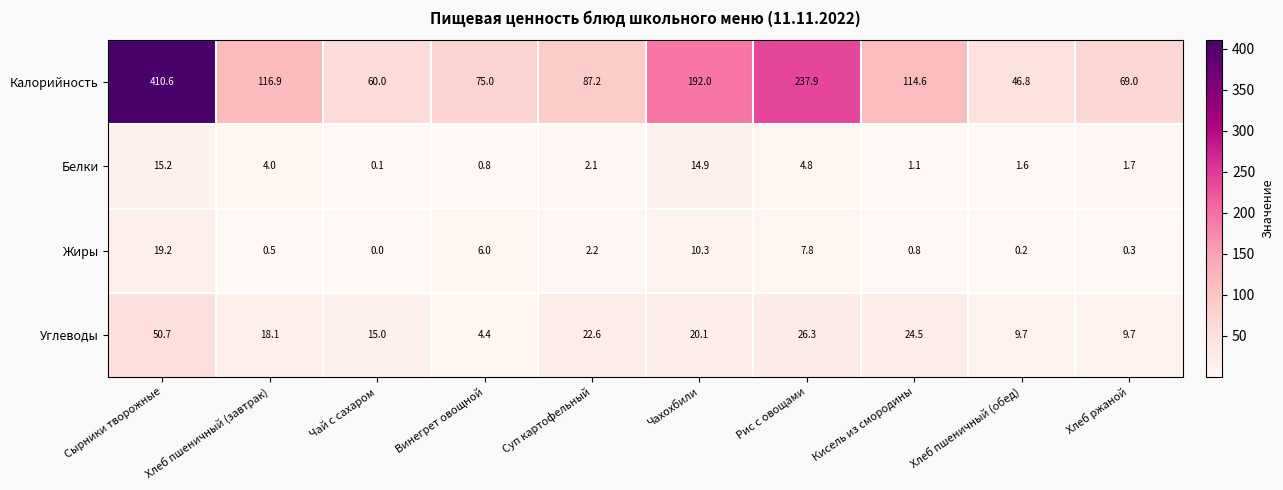

At how many categories does at least one series exceed 234?

2